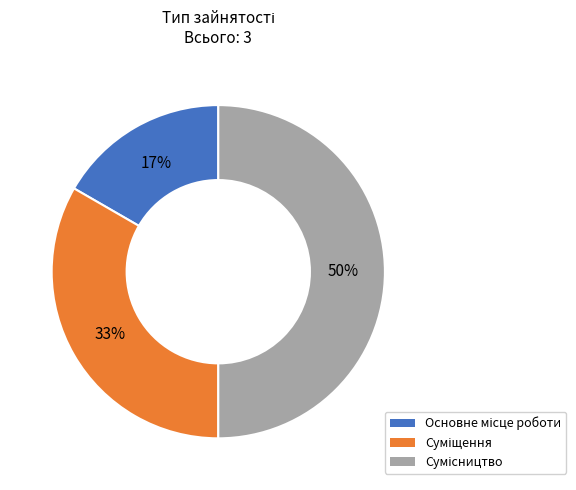

To the nearest percent, what is the difference between the largest and smallest slice percentages?

33%